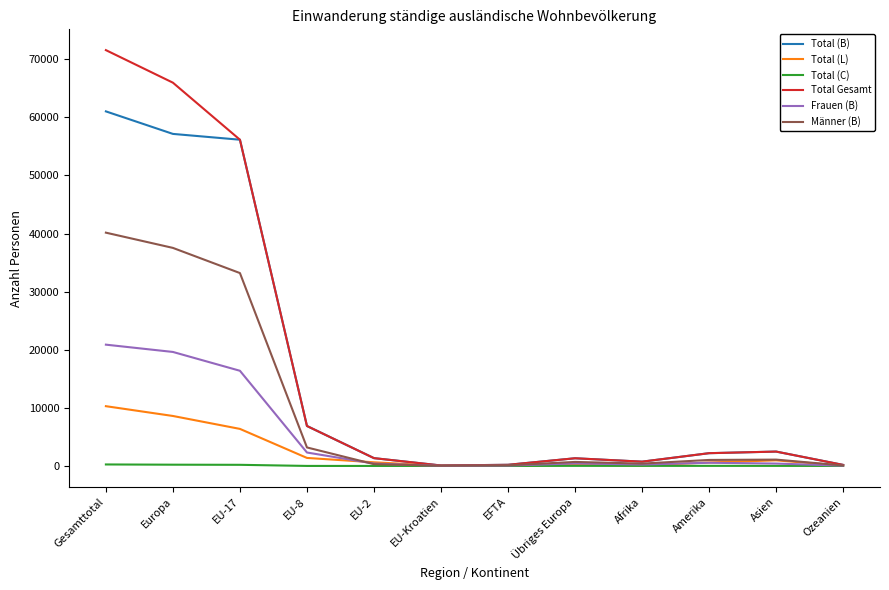

Count the number of categories in the chart.

12